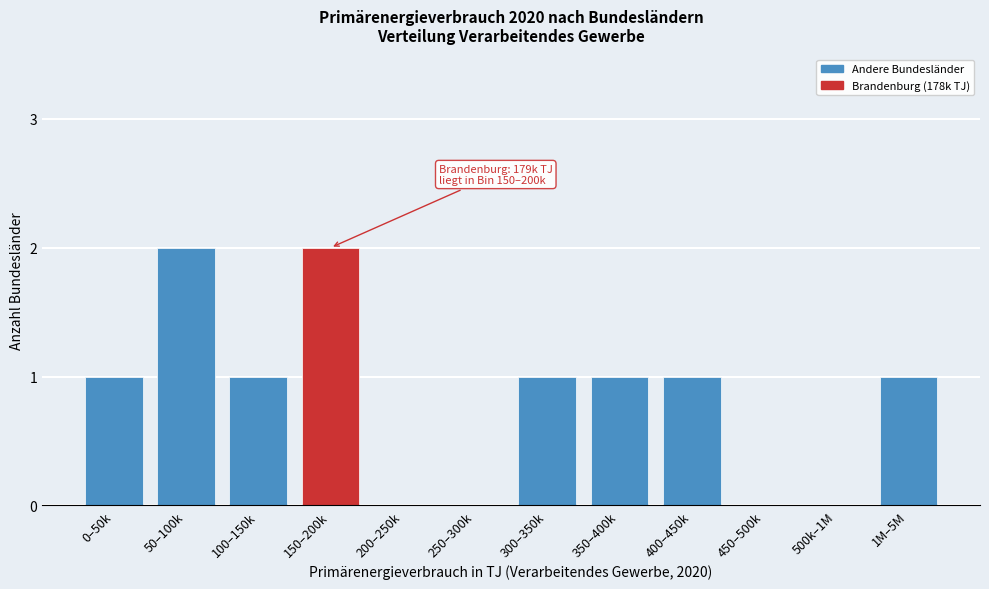

Reading left to right, what are all the values shown in this chart?

0–50k=1	50–100k=2	100–150k=1	150–200k=2	200–250k=0	250–300k=0	300–350k=1	350–400k=1	400–450k=1	450–500k=0	500k–1M=0	1M–5M=1